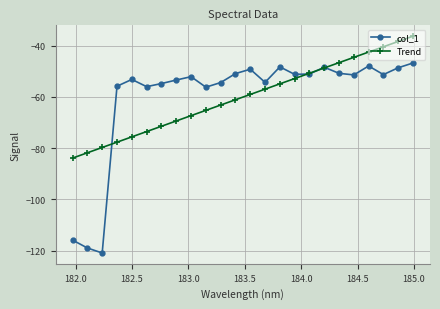

Count the number of data series in this chart.

2